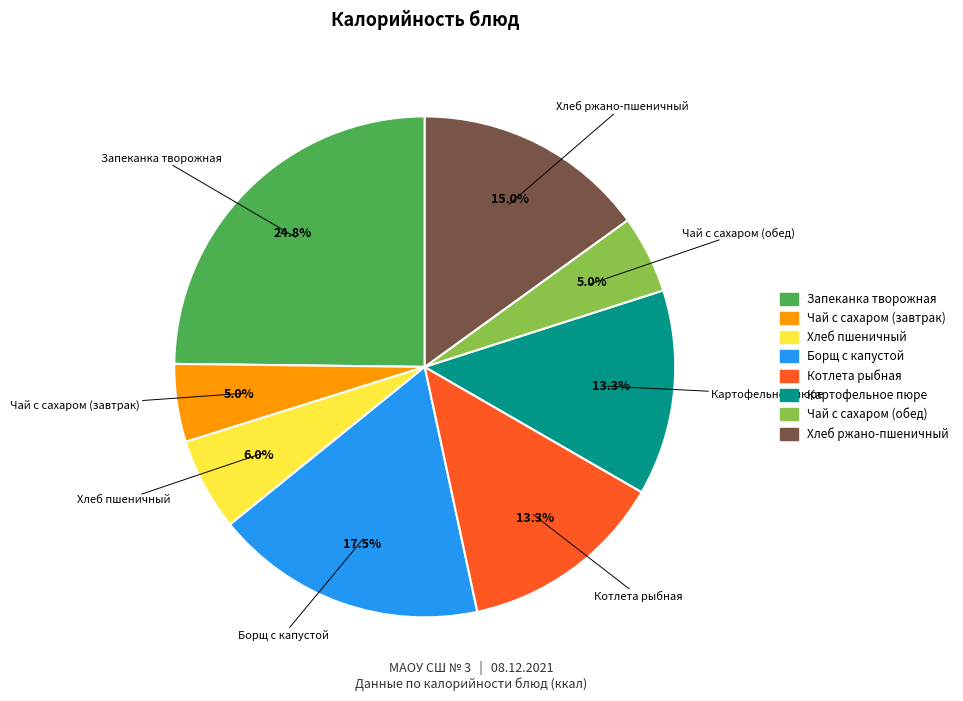

Which has a higher value, Котлета рыбная or Запеканка творожная?

Запеканка творожная